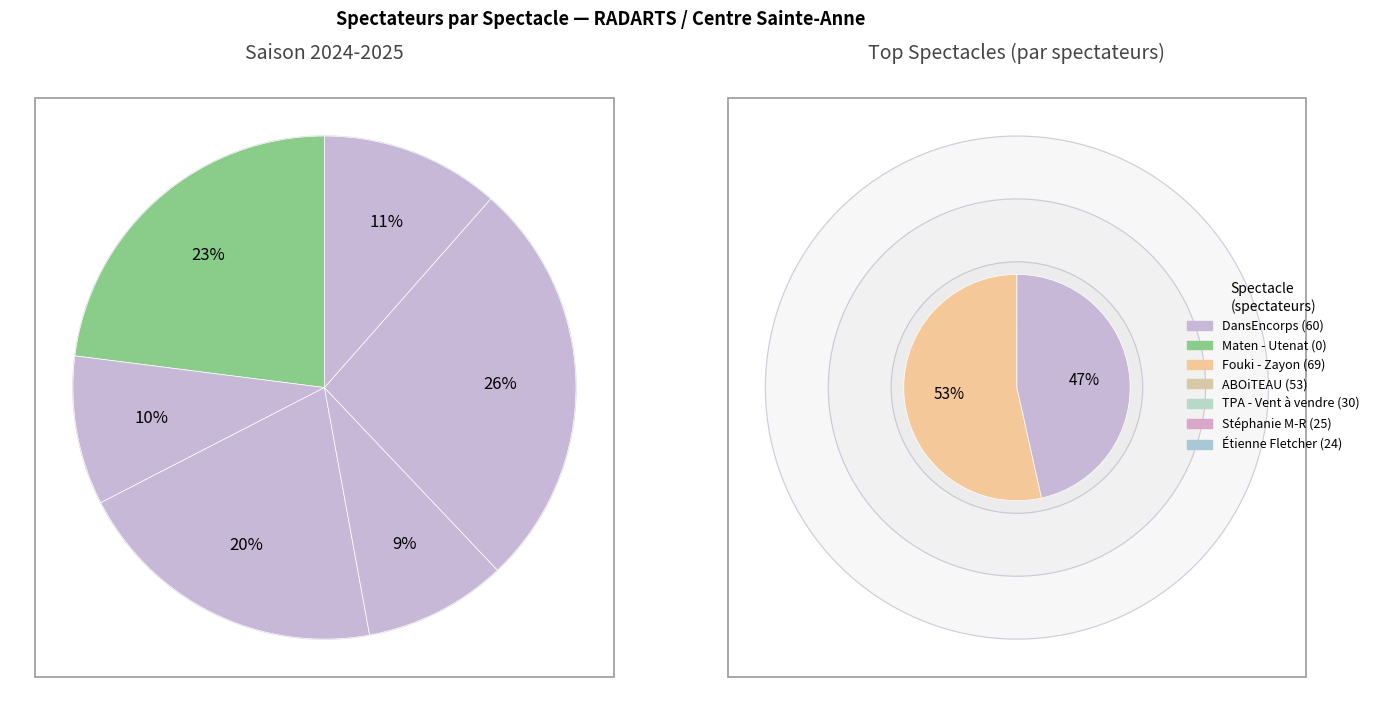

Which slice is the largest?

Fouki - Zayon